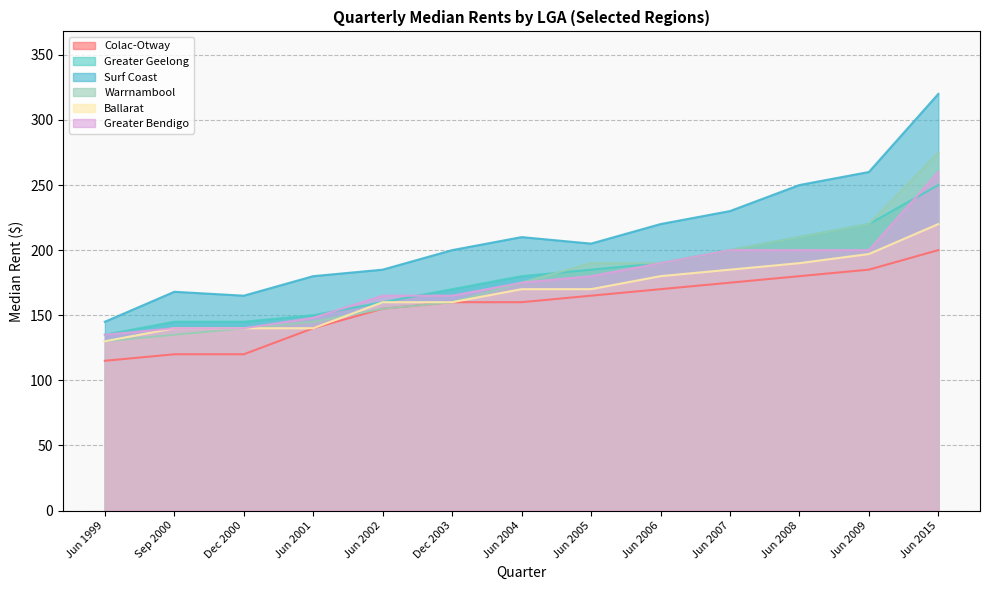

Reading right to left, list all the values displayed in this chart.

Colac-Otway: Jun 2015=200	Jun 2009=185	Jun 2008=180	Jun 2007=175	Jun 2006=170	Jun 2005=165	Jun 2004=160	Dec 2003=160	Jun 2002=155	Jun 2001=140	Dec 2000=120	Sep 2000=120	Jun 1999=115
Greater Geelong: Jun 2015=250	Jun 2009=220	Jun 2008=210	Jun 2007=200	Jun 2006=190	Jun 2005=185	Jun 2004=180	Dec 2003=170	Jun 2002=160	Jun 2001=150	Dec 2000=145	Sep 2000=145	Jun 1999=135
Surf Coast: Jun 2015=320	Jun 2009=260	Jun 2008=250	Jun 2007=230	Jun 2006=220	Jun 2005=205	Jun 2004=210	Dec 2003=200	Jun 2002=185	Jun 2001=180	Dec 2000=165	Sep 2000=168	Jun 1999=145
Warrnambool: Jun 2015=275	Jun 2009=220	Jun 2008=210	Jun 2007=200	Jun 2006=190	Jun 2005=190	Jun 2004=175	Dec 2003=160	Jun 2002=155	Jun 2001=145	Dec 2000=140	Sep 2000=135	Jun 1999=130
Ballarat: Jun 2015=220	Jun 2009=197	Jun 2008=190	Jun 2007=185	Jun 2006=180	Jun 2005=170	Jun 2004=170	Dec 2003=160	Jun 2002=160	Jun 2001=140	Dec 2000=140	Sep 2000=140	Jun 1999=130
Greater Bendigo: Jun 2015=260	Jun 2009=200	Jun 2008=200	Jun 2007=200	Jun 2006=190	Jun 2005=180	Jun 2004=175	Dec 2003=165	Jun 2002=165	Jun 2001=148	Dec 2000=140	Sep 2000=140	Jun 1999=135